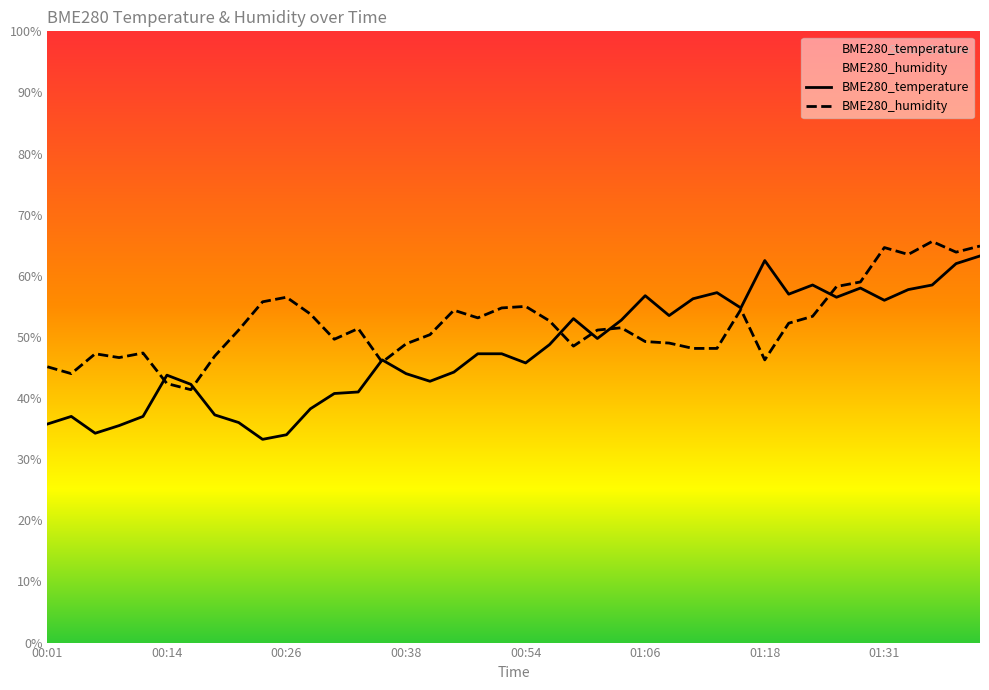

How many data points in BME280_temperature are less than 47?

19